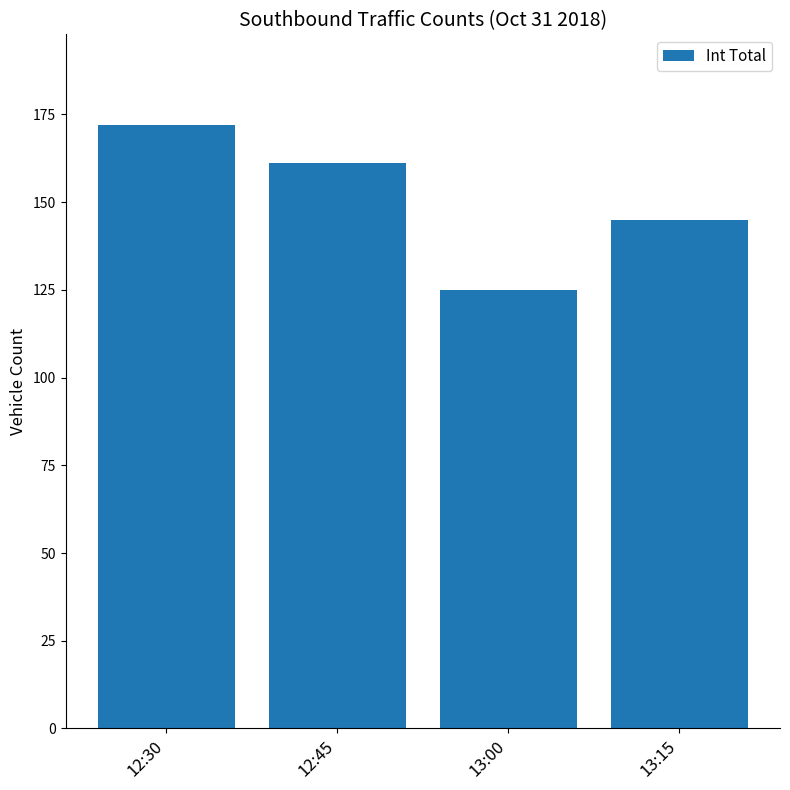

What is the greatest value displayed?

172